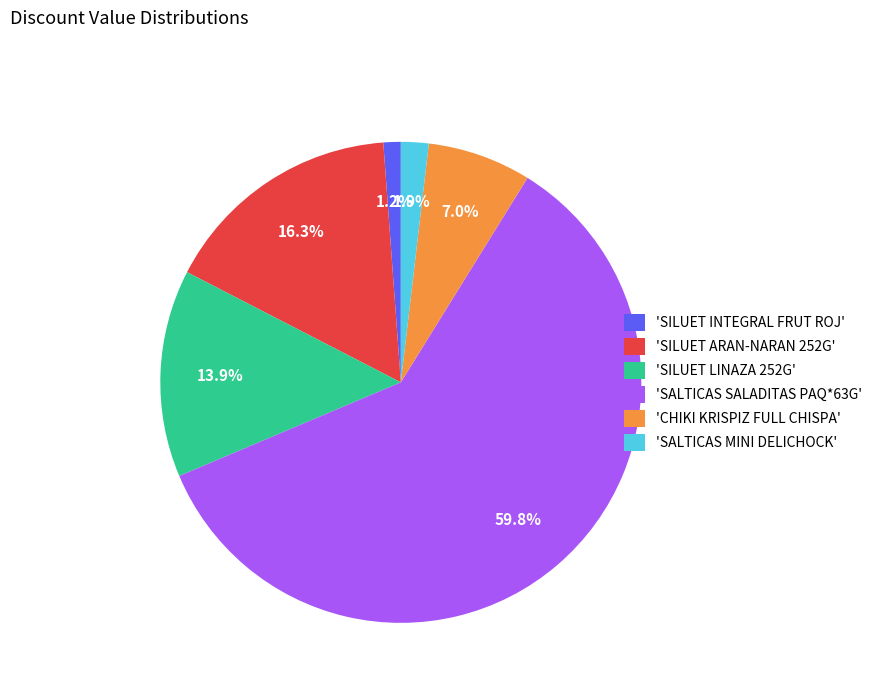

Count the number of slices in the pie.

6